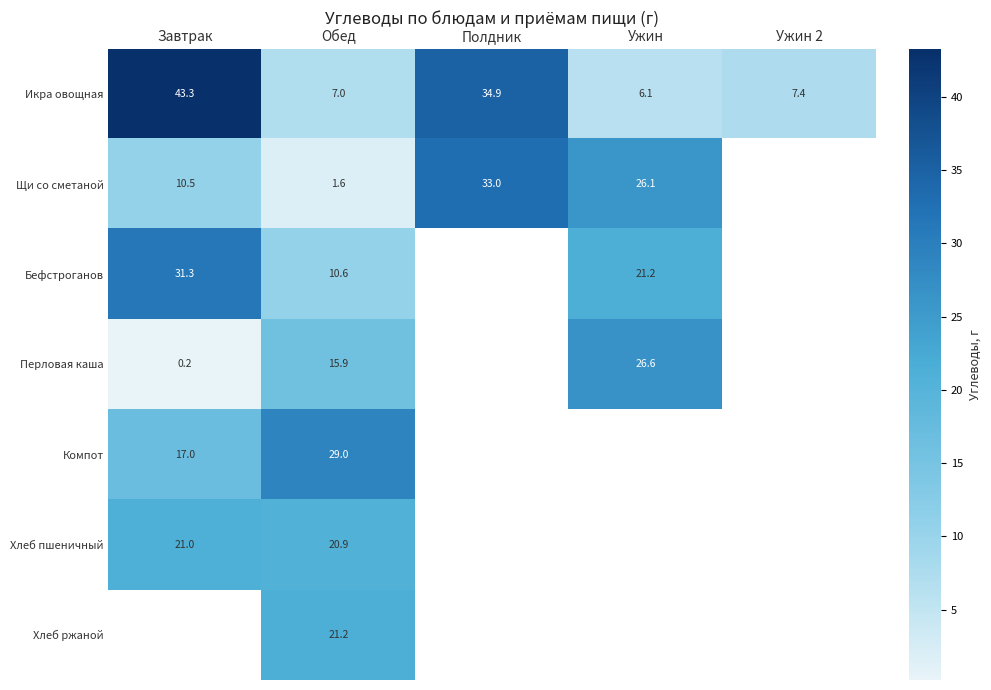

At which label is Компот closest to 23?

Завтрак